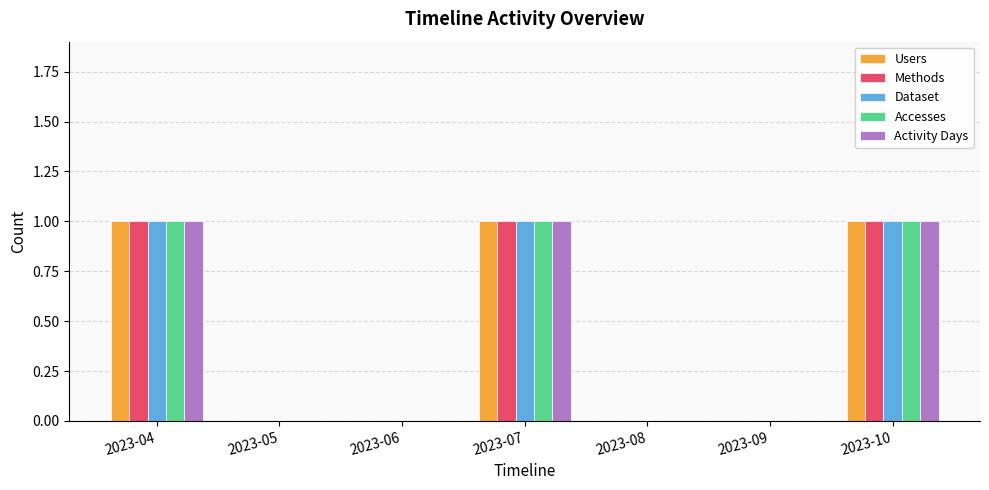

How many groups of bars are there?

7